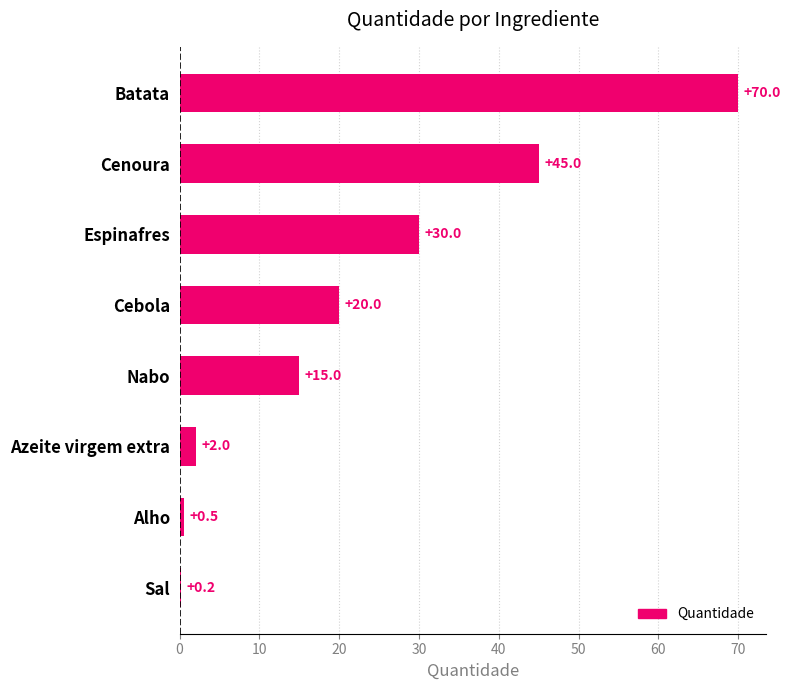

What is the sum of all values?

182.7